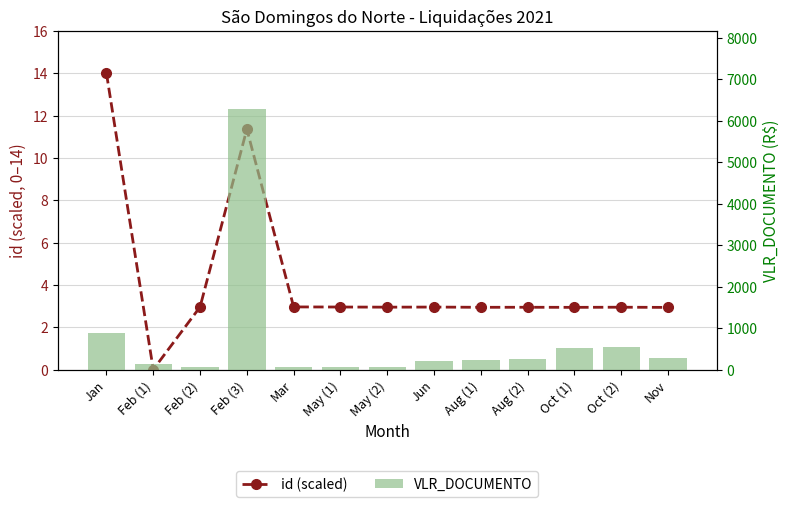

Count the number of categories in the chart.

13